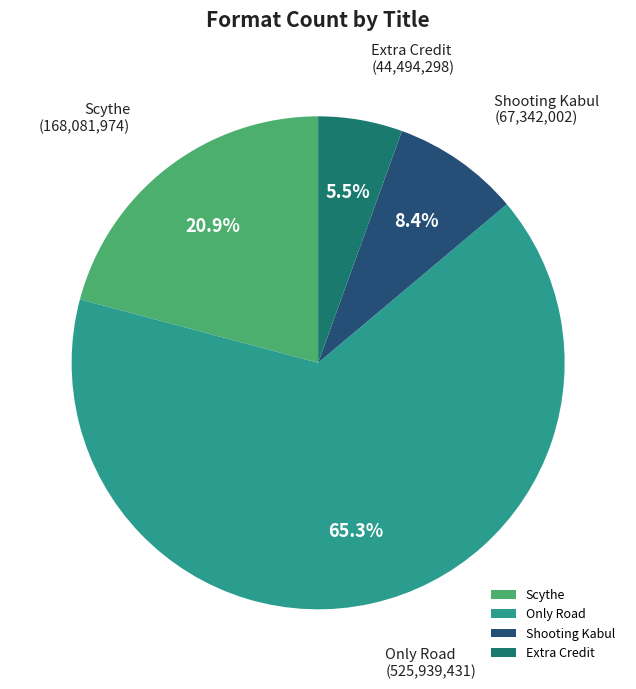

To the nearest percent, what is the difference between the largest and smallest slice percentages?

60%